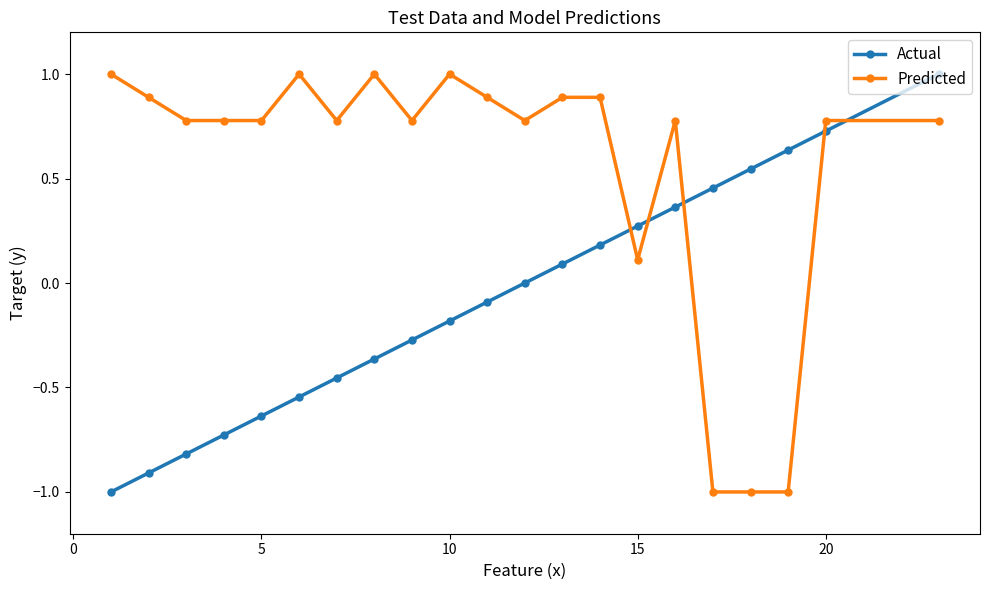

How many values in Predicted are above zero?

18